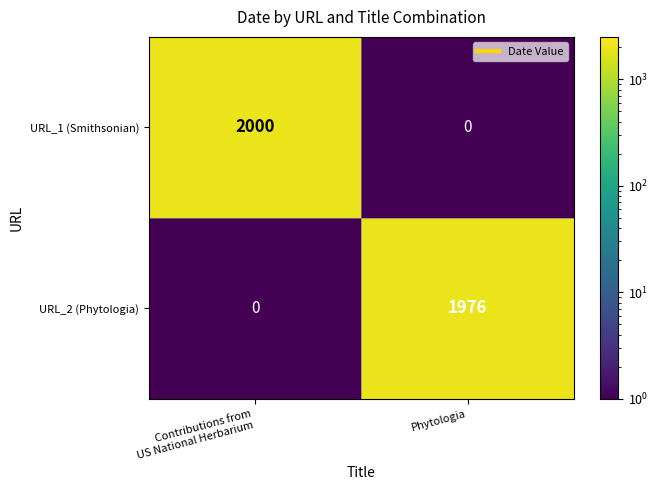

What is the average value of the URL_2 (Phytologia) series?

988